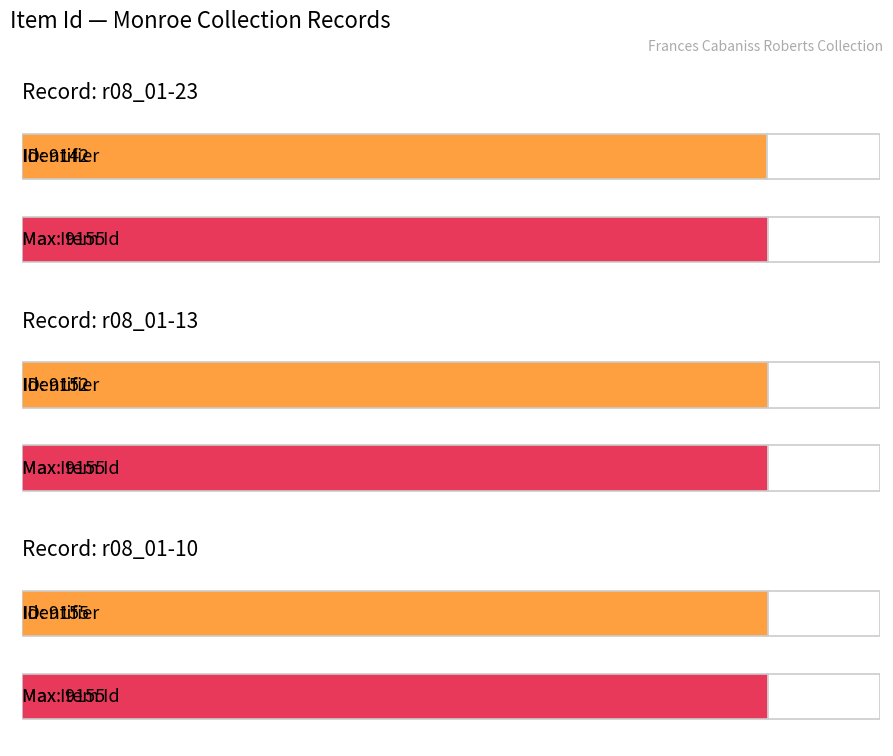

Reading left to right, what are all the values shown in this chart?

r08_01-23=9142	r08_01-13=9152	r08_01-10=9155